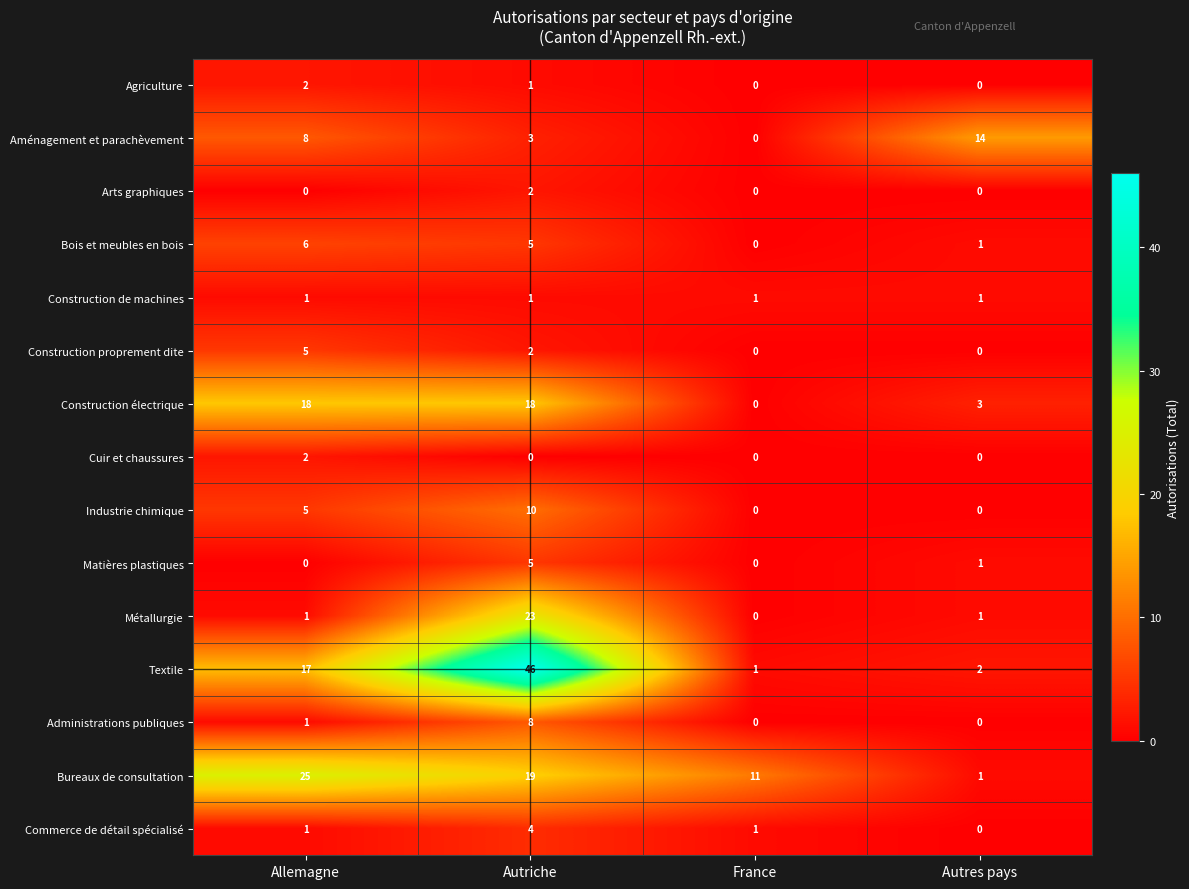

The Bureaux de consultation series shows 1 at Autres pays. True or false?

True